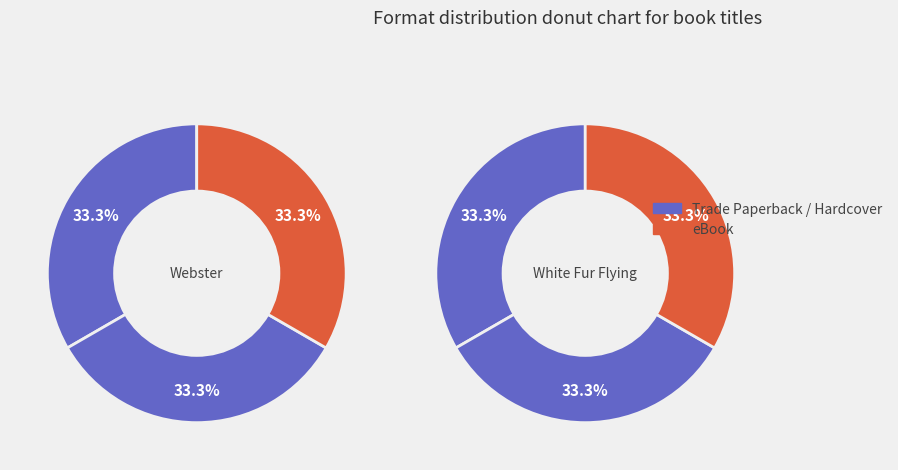

To the nearest percent, what is the combined percentage of Hardcover and Trade Paperback?

67%